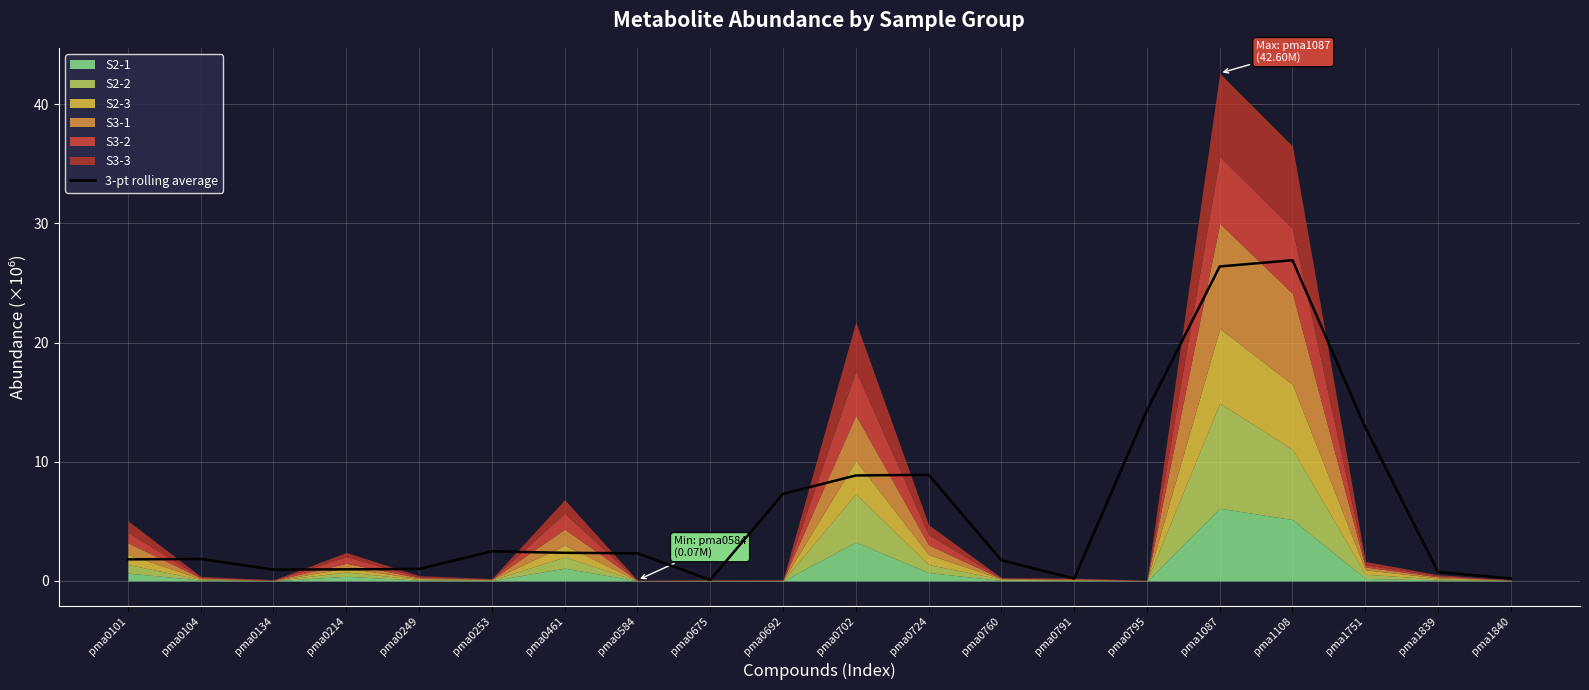

What is the minimum value shown in the chart?

0.1